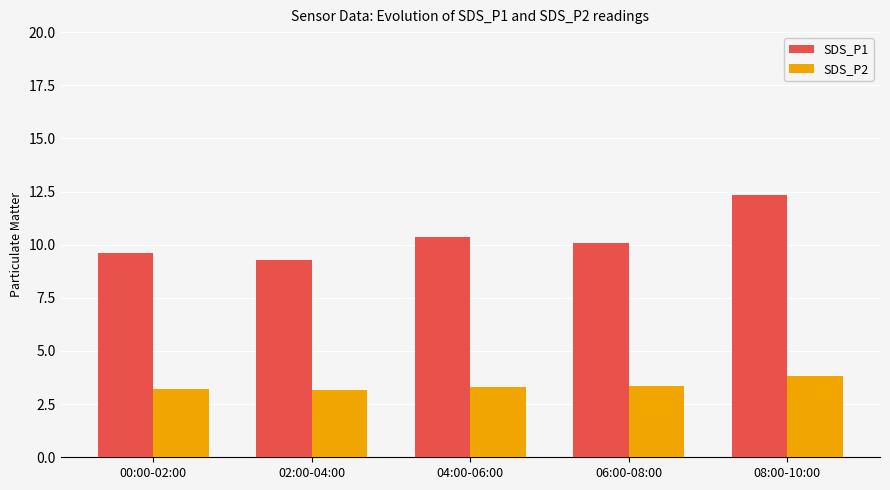

List the series in order of their overall mean, lowest first.

SDS_P2, SDS_P1